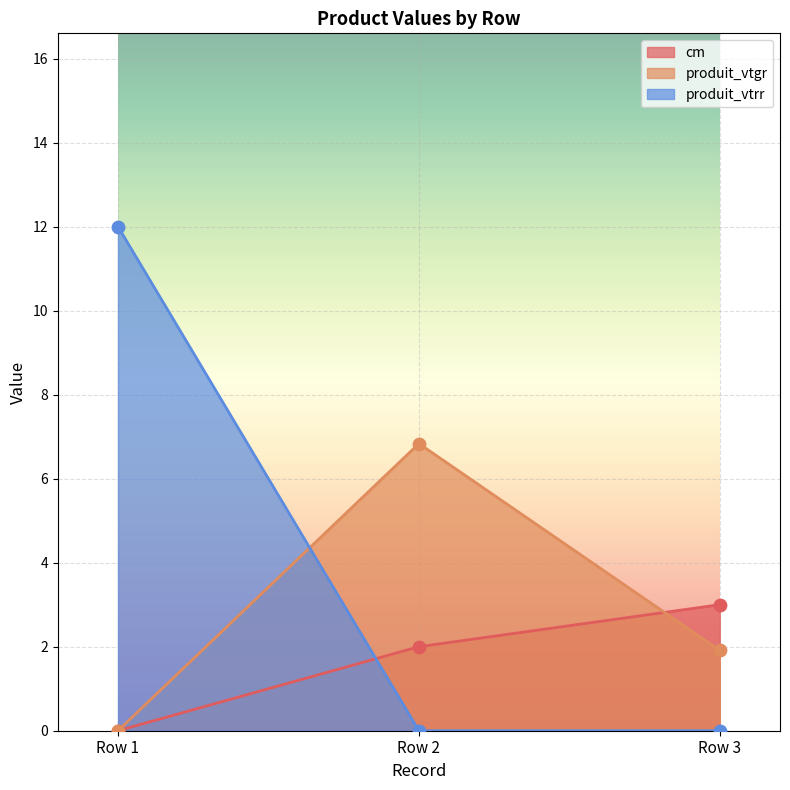

What is the total value across all series at Row 2?

8.8